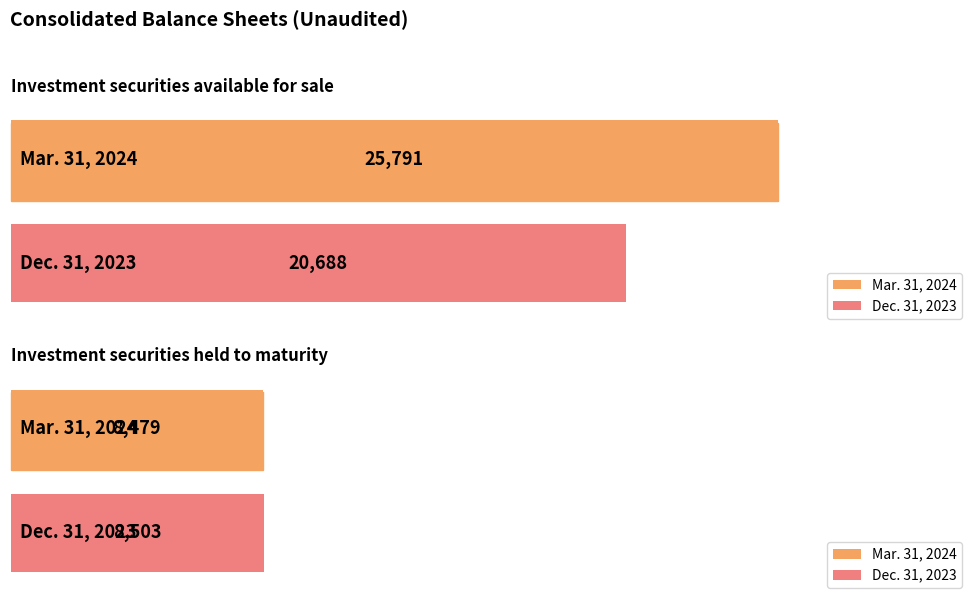

List the series in order of their peak value, highest first.

Mar. 31, 2024, Dec. 31, 2023